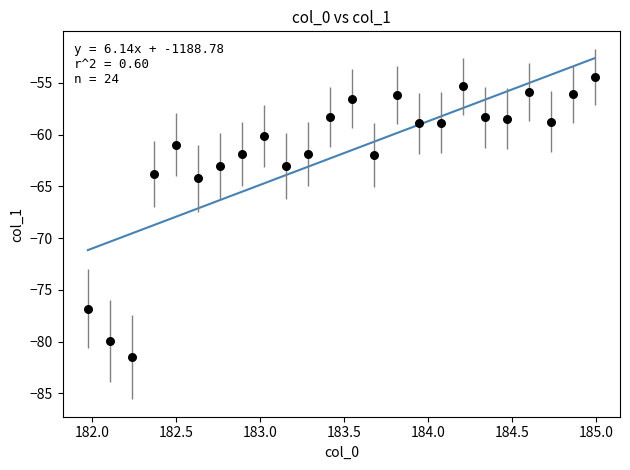

What is the range of Y values (max minus min)?

27.0